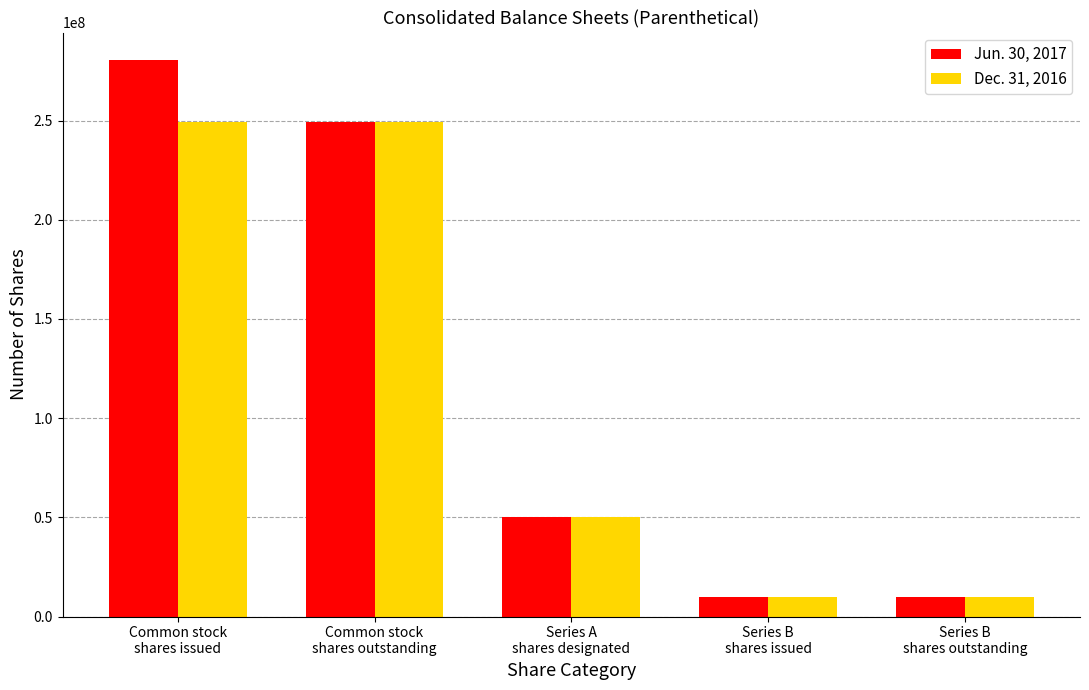

List the series in order of their overall mean, lowest first.

Dec. 31, 2016, Jun. 30, 2017